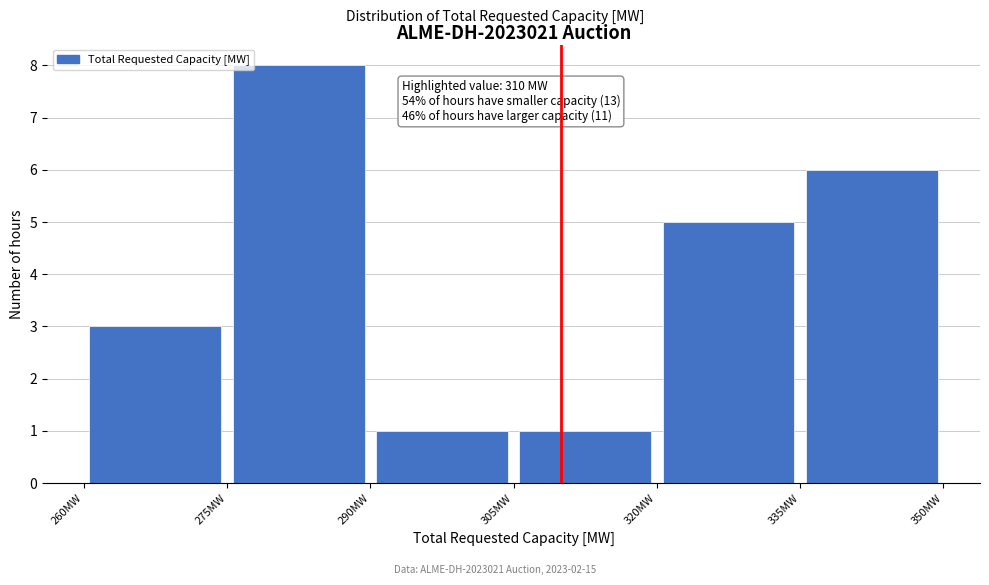

Over which range of the x-axis is the bar tallest?

275 to 290